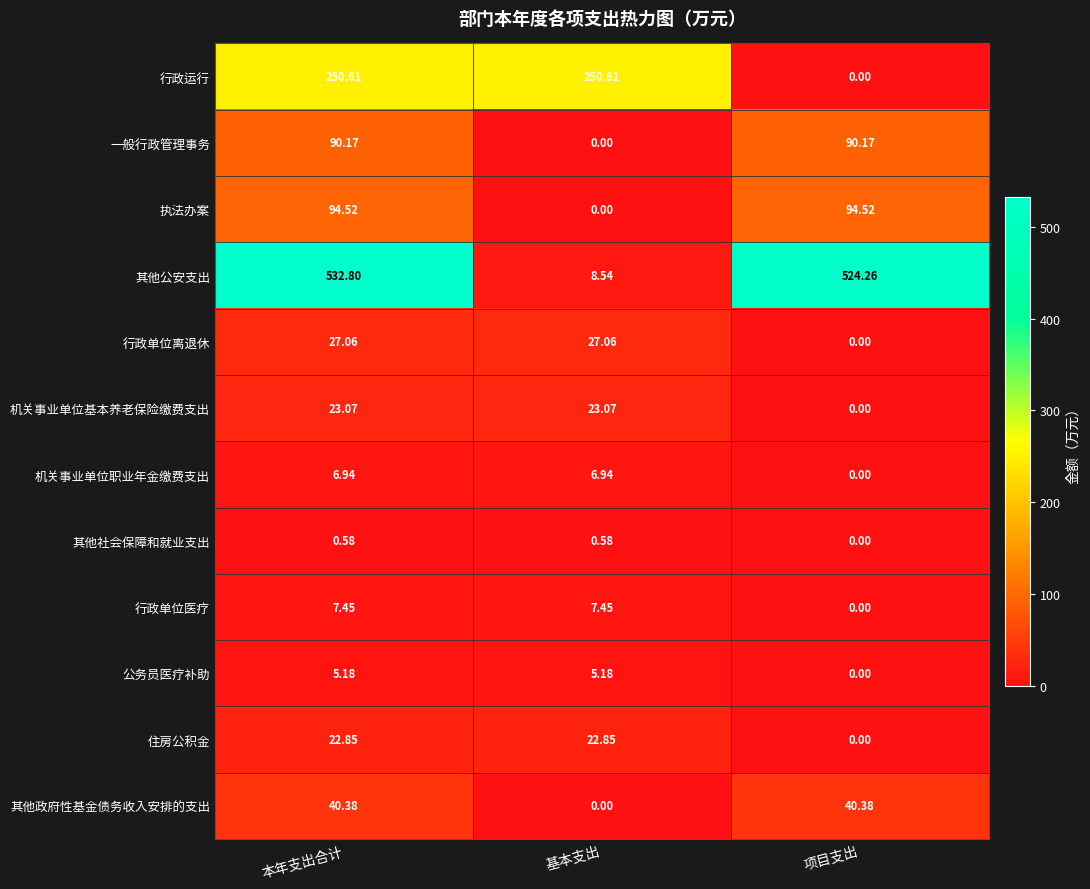

At which label does 行政运行 first exceed 250?

本年支出合计